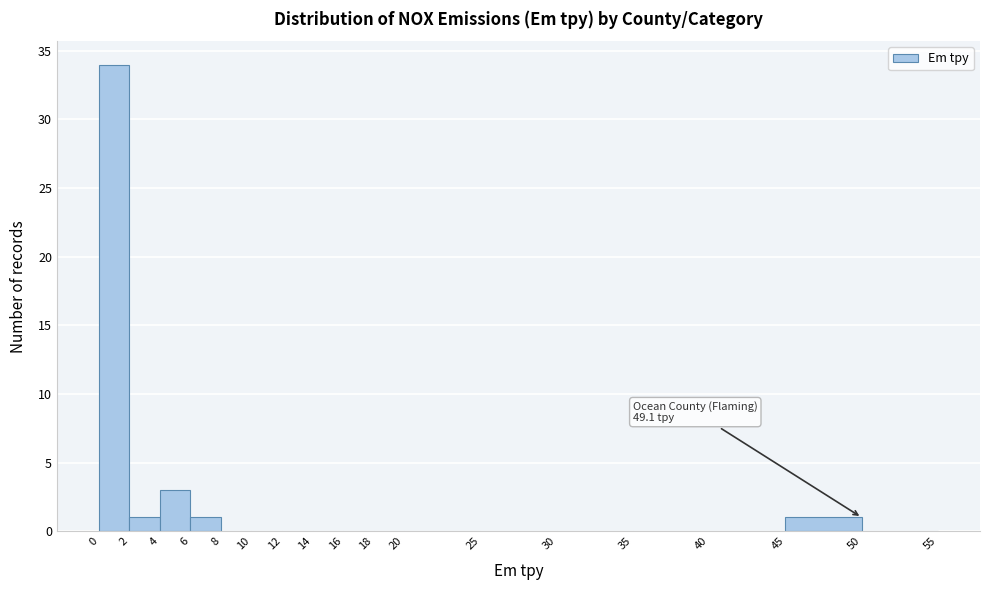

Over which range of the x-axis is the bar tallest?

0 to 2